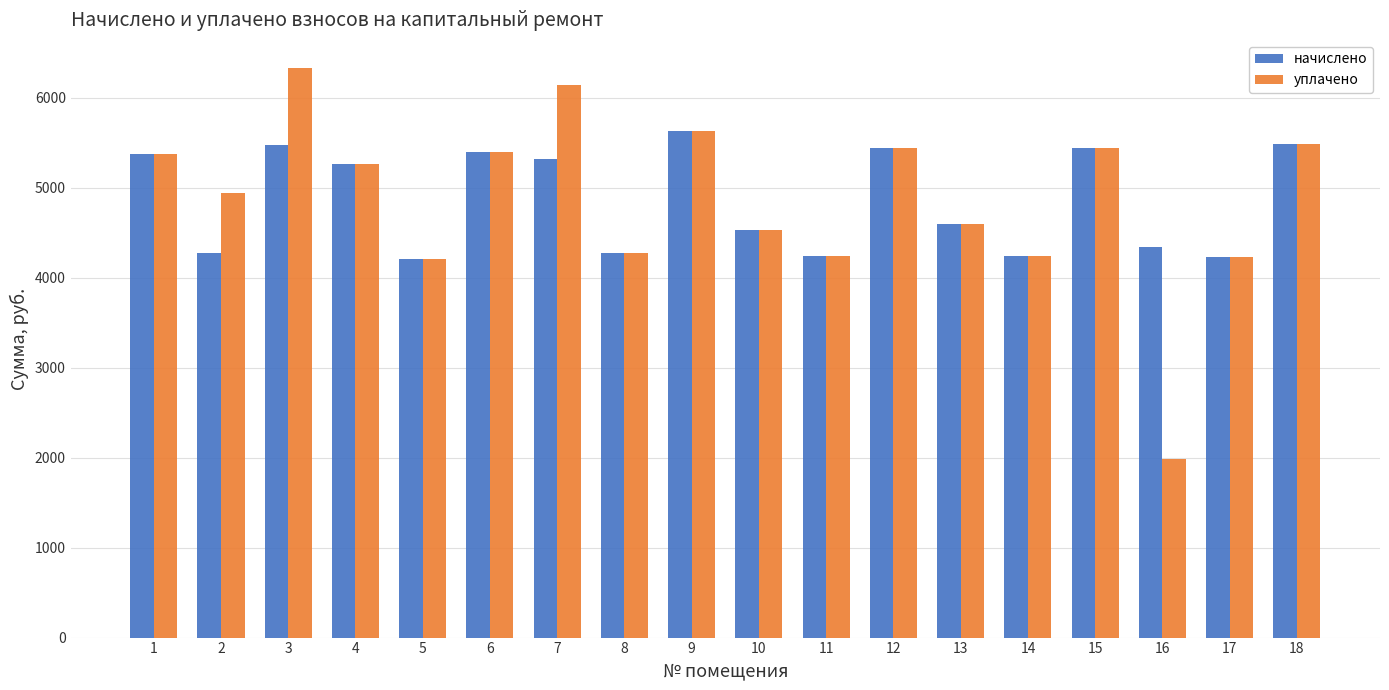

Does the chart contain stacked bars?

No